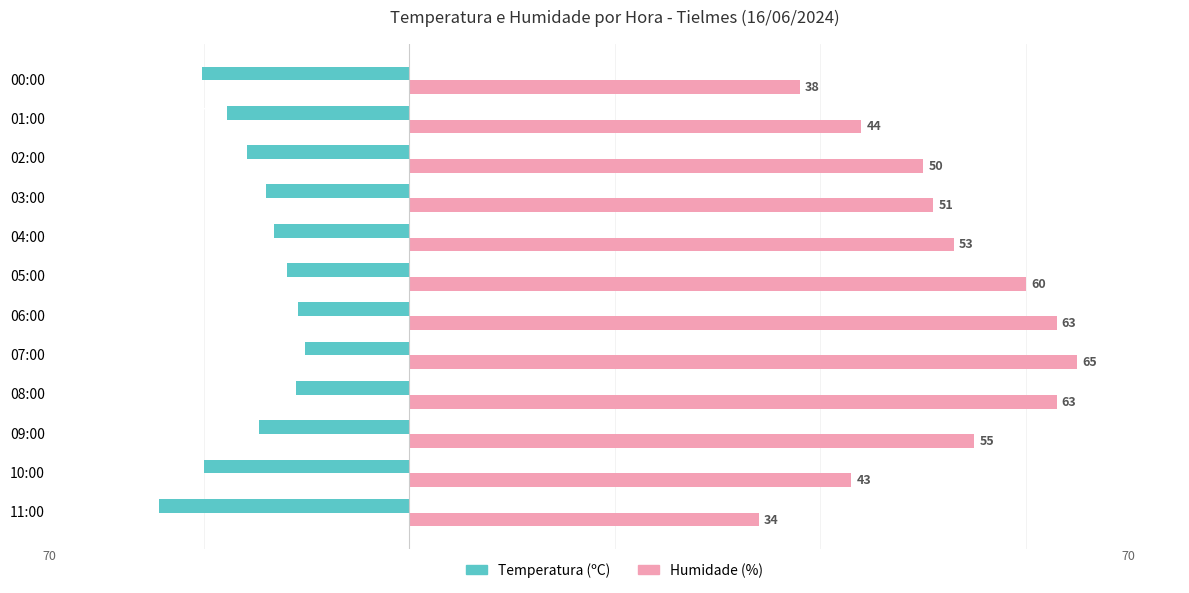

What is the value of the Humidade (%) bar at the 9th from the left?

51.0